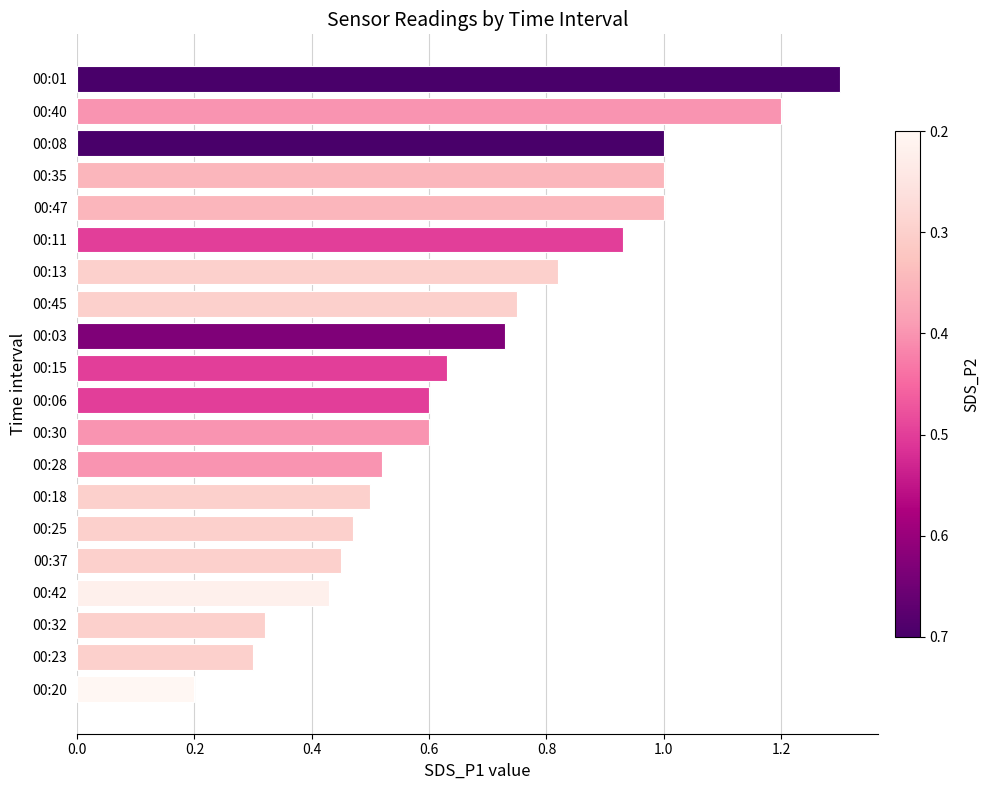

Where is the data nearest to the value 0?

00:20